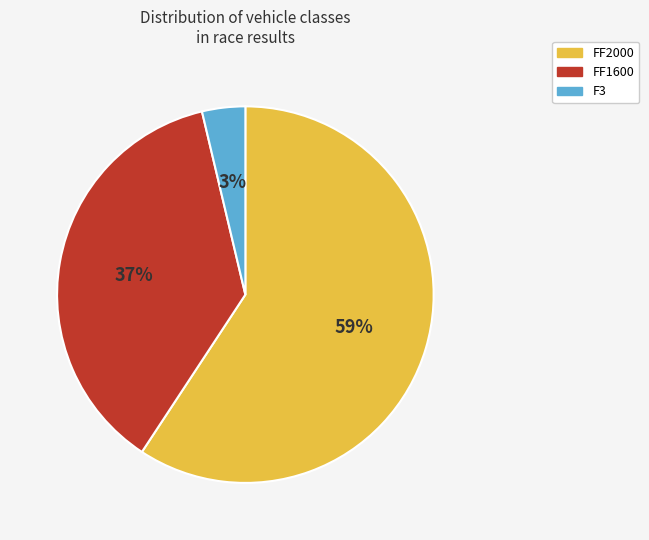

Is F3 / other the majority of the pie?

No